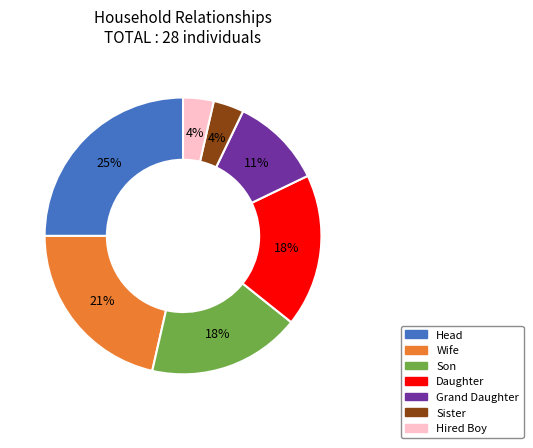

How many slices are in this pie chart?

7